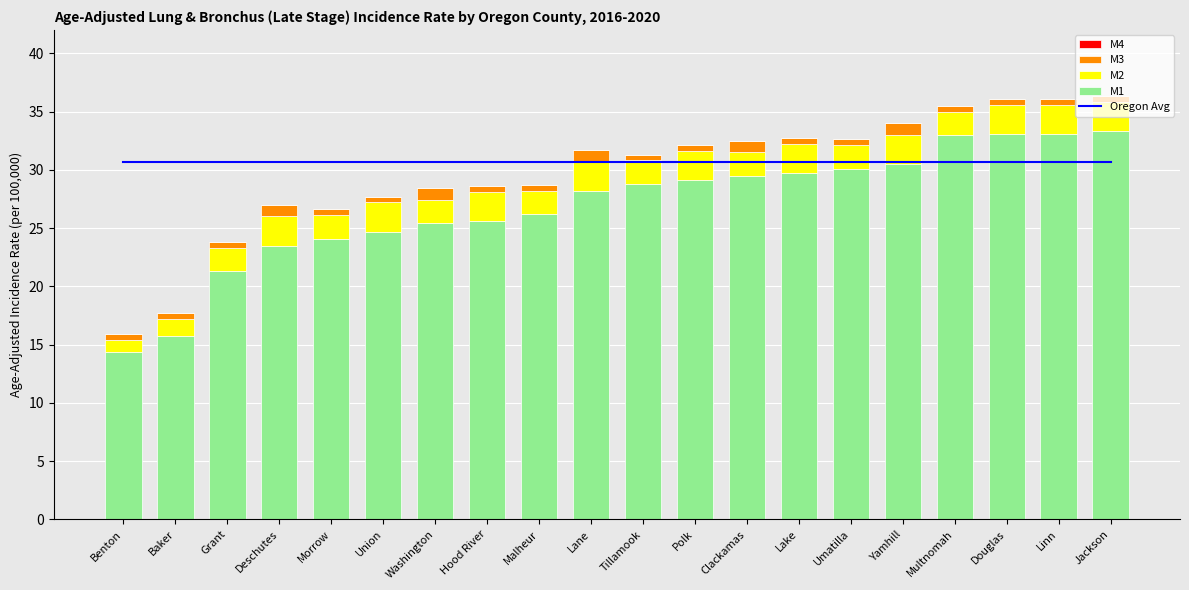

Where does the M2 series first go above 2?

Deschutes